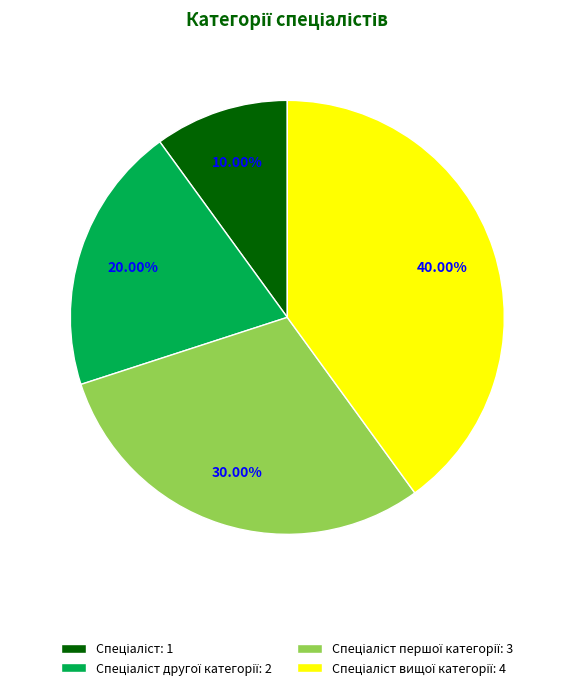

Count the number of slices in the pie.

4